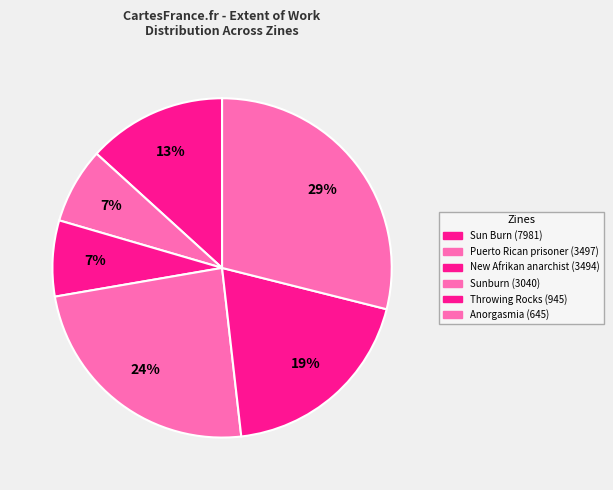

Count the number of slices in the pie.

6